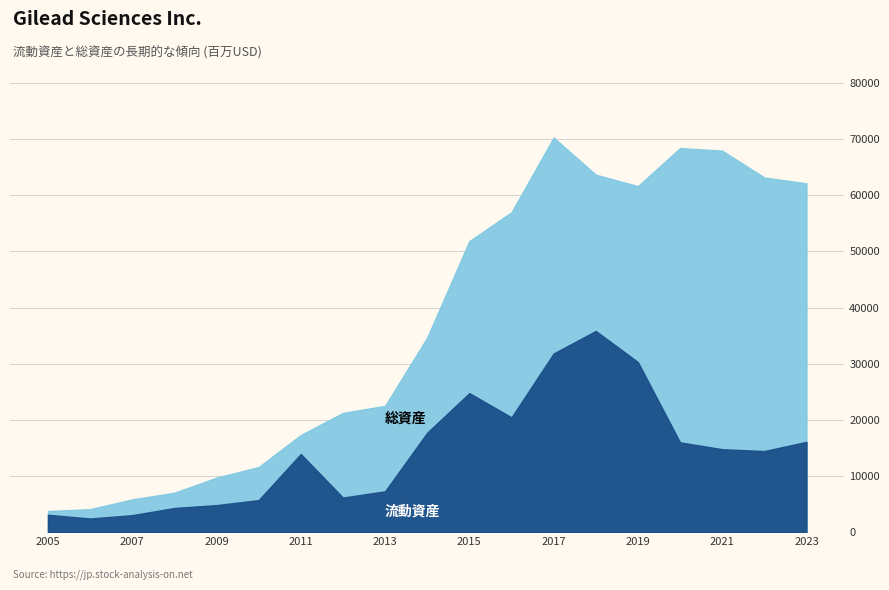

The 総資産 series shows 16507 at 2009. True or false?

False